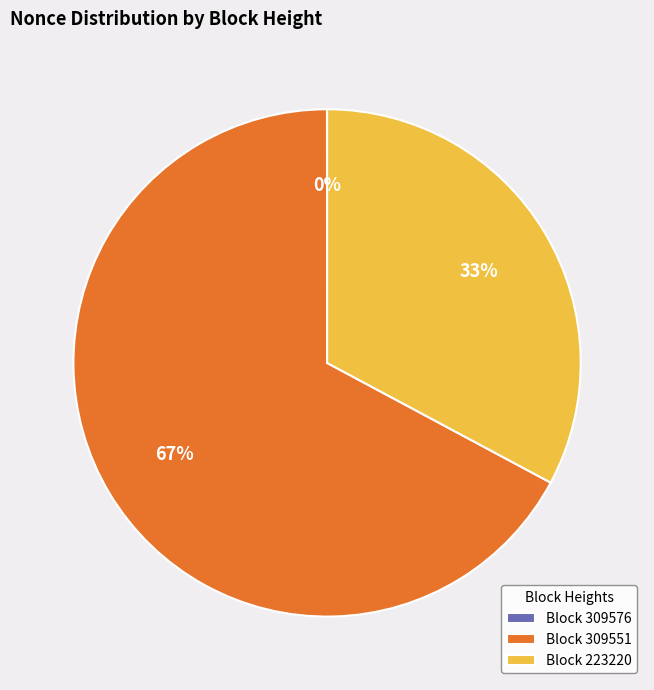

True or false: Block 309551 accounts for 67% of the total.

True